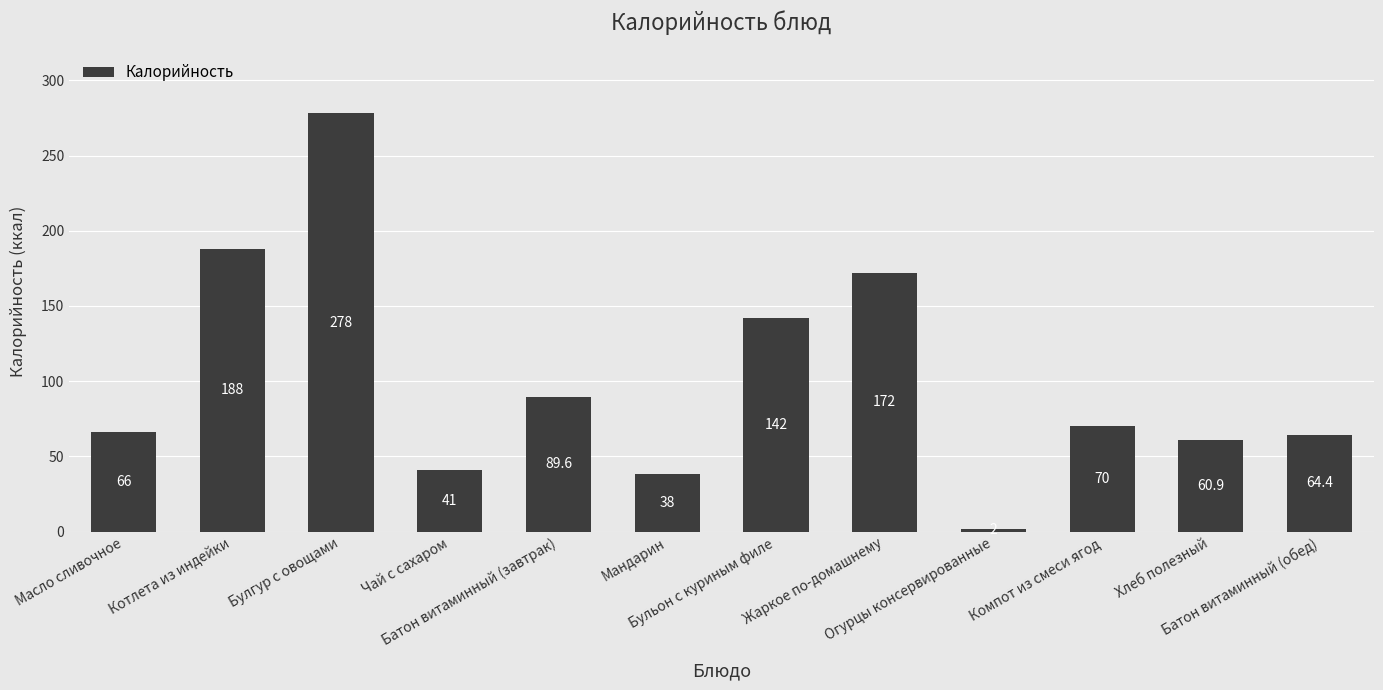

Does the chart contain any negative values?

No